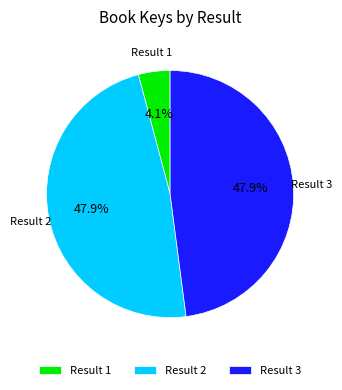

Between Result 3 and Result 1, which is larger?

Result 3